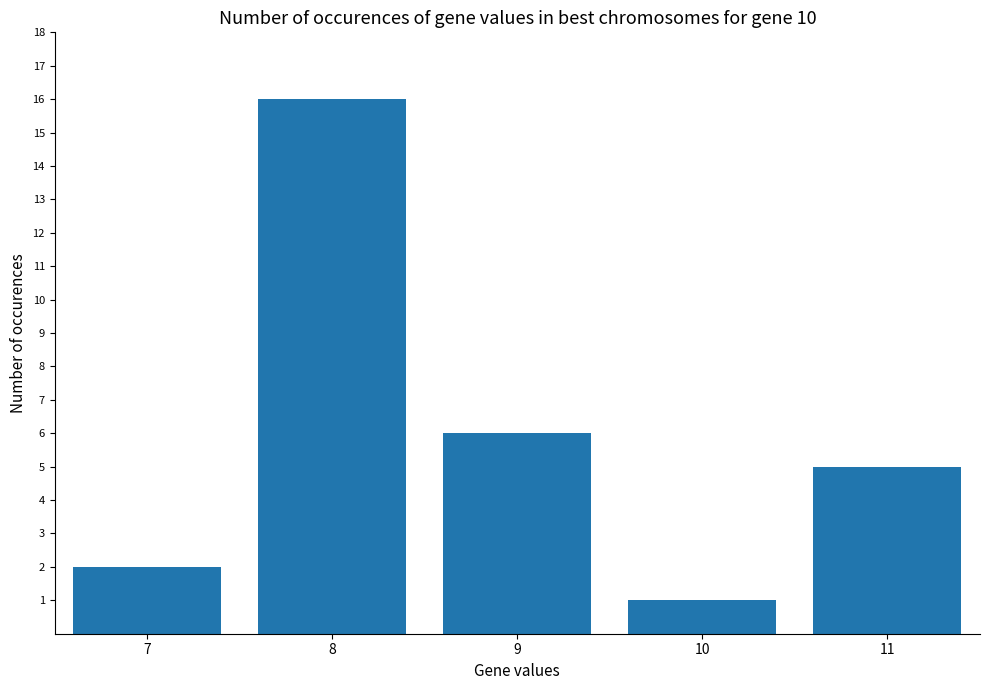

Reading left to right, transcribe all the data shown in this chart.

2	16	6	1	5